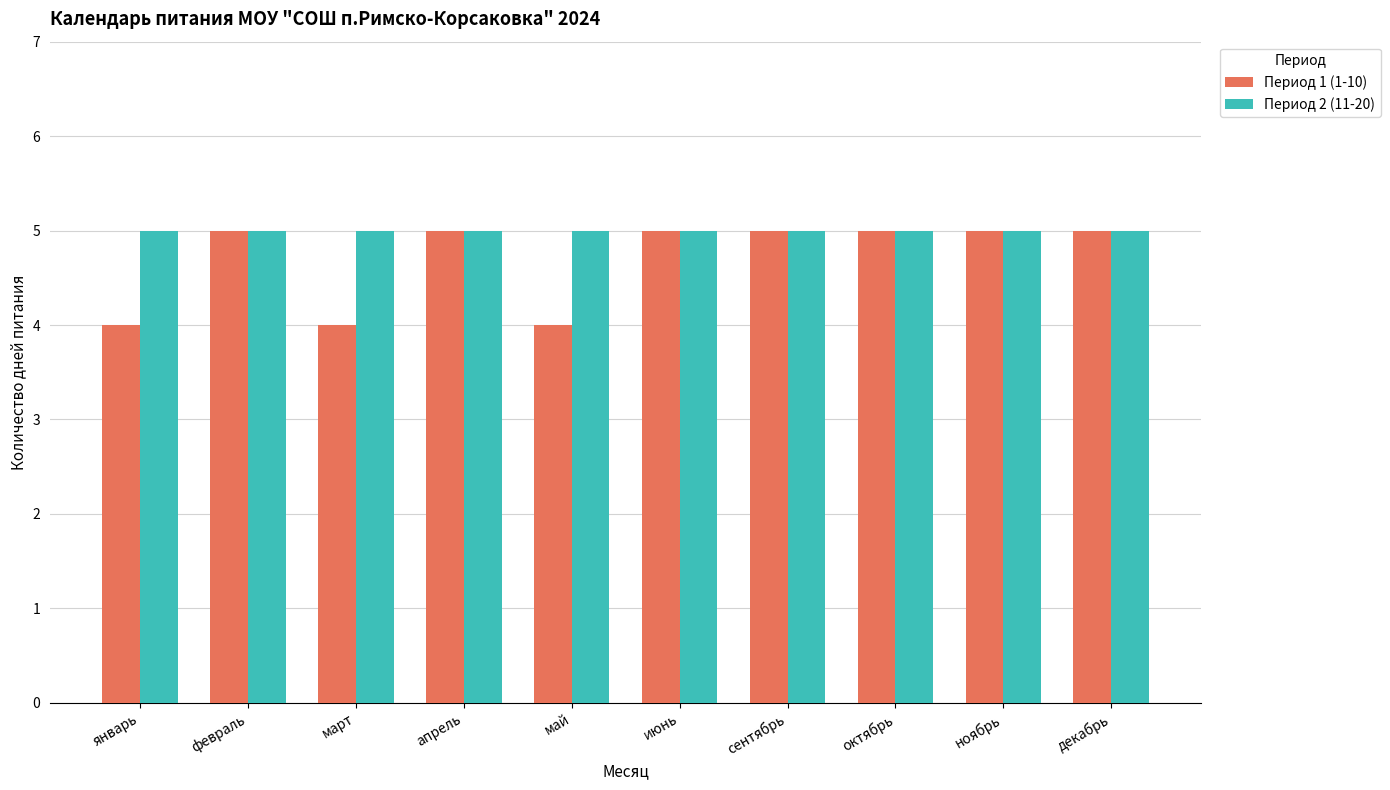

What are all the series names shown in the legend?

Период 1 (1-10), Период 2 (11-20)